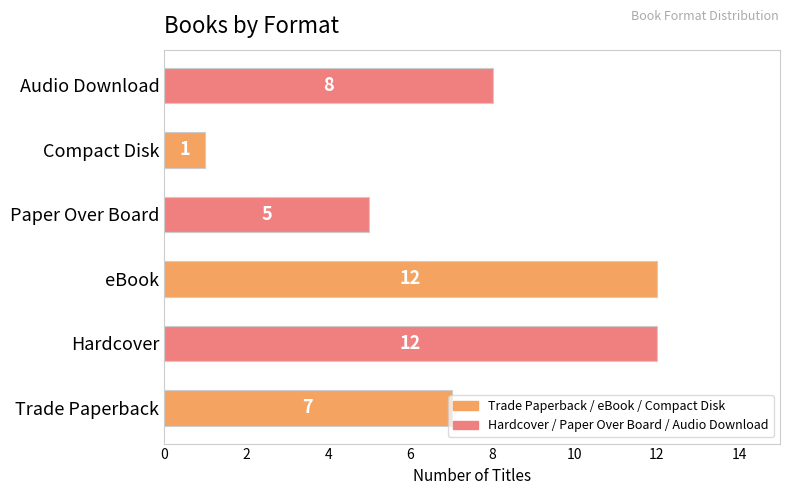

What is the maximum value shown in the chart?

12